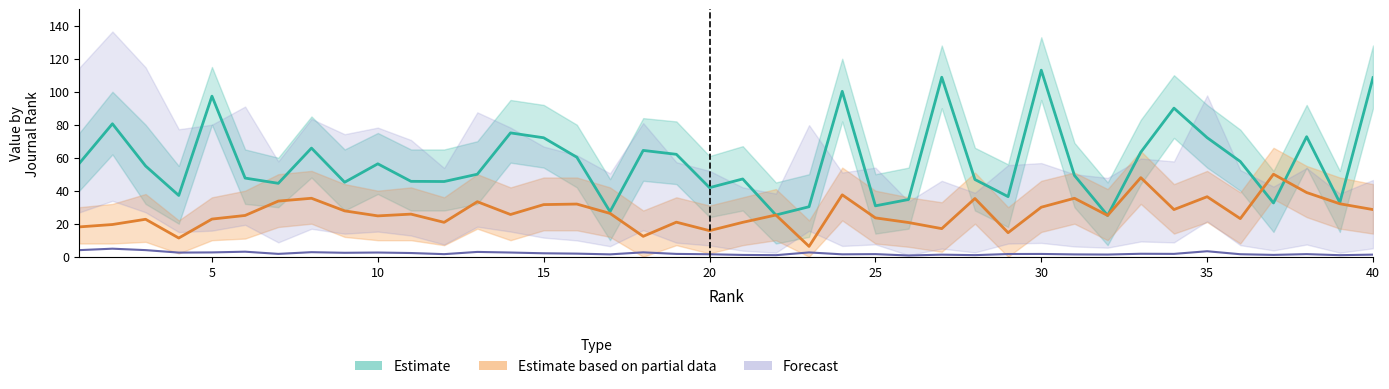

The value of Ref. / Doc. at 17 is 27.3. True or false?

True